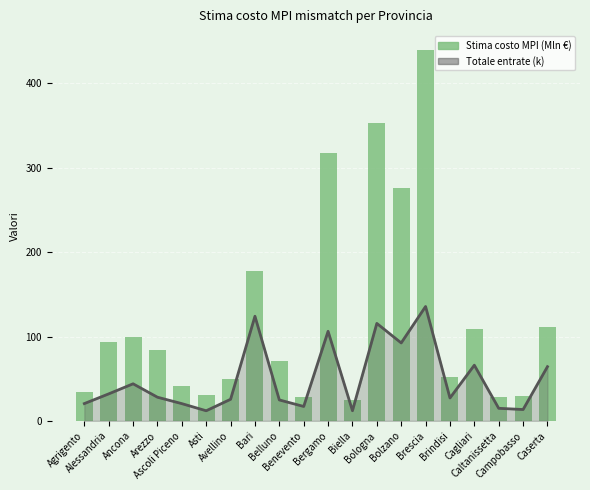

What is the smallest value displayed?

24.7